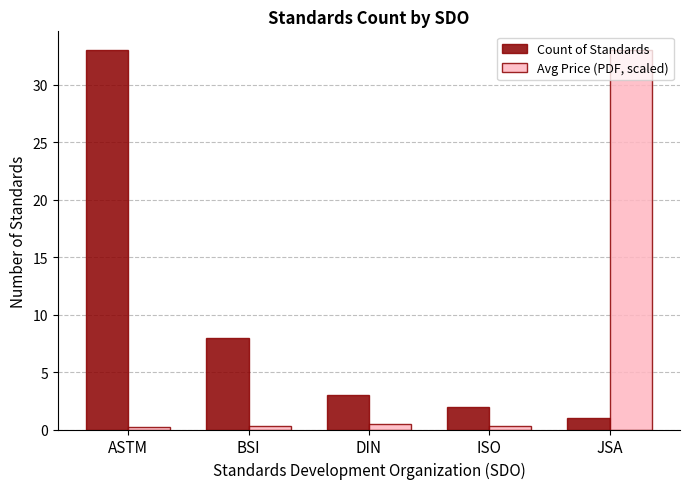

What is the greatest value displayed?

33.0